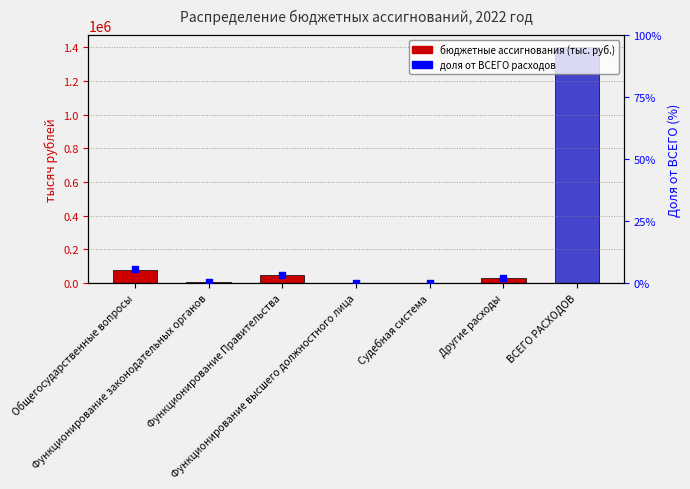

Approximately how many times larger is the value at Функционирование высшего должностного лица compared to Судебная система?

7.0